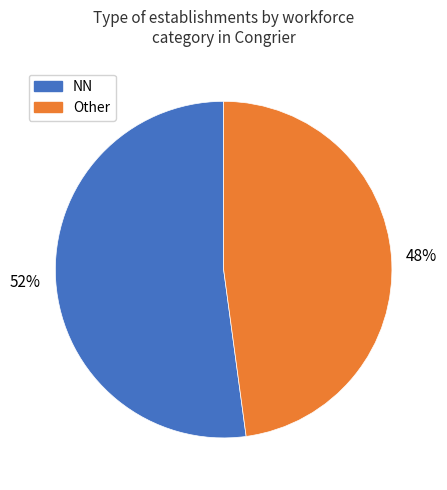

To the nearest percent, what is the difference between the largest and smallest slice percentages?

4%